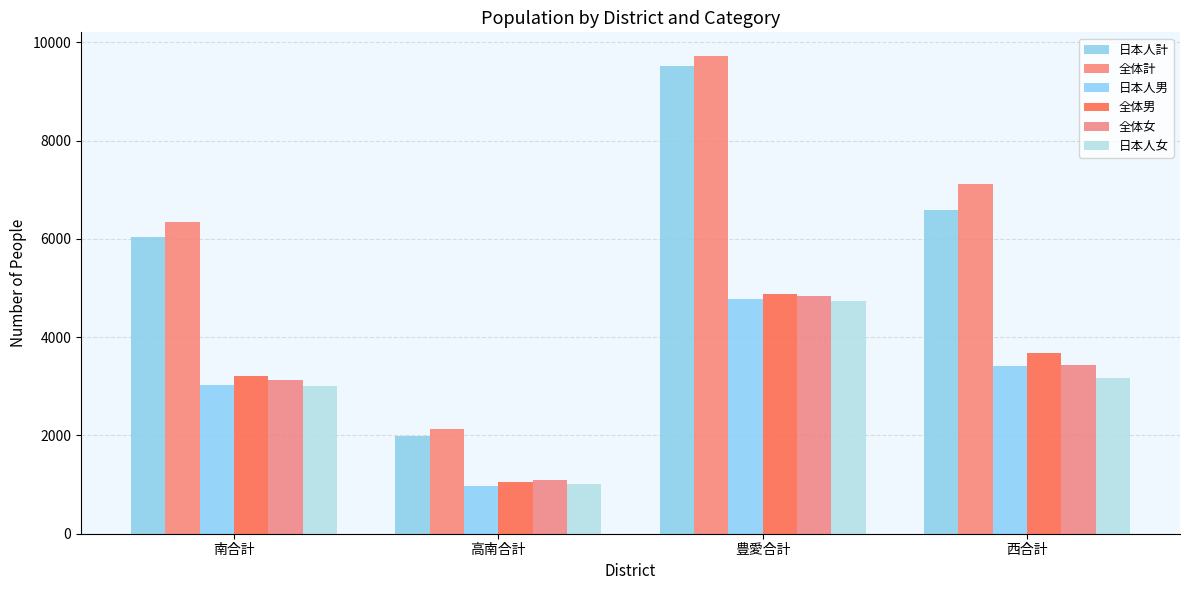

What is the approximate value of 全体計 at 豊愛合計?

9715